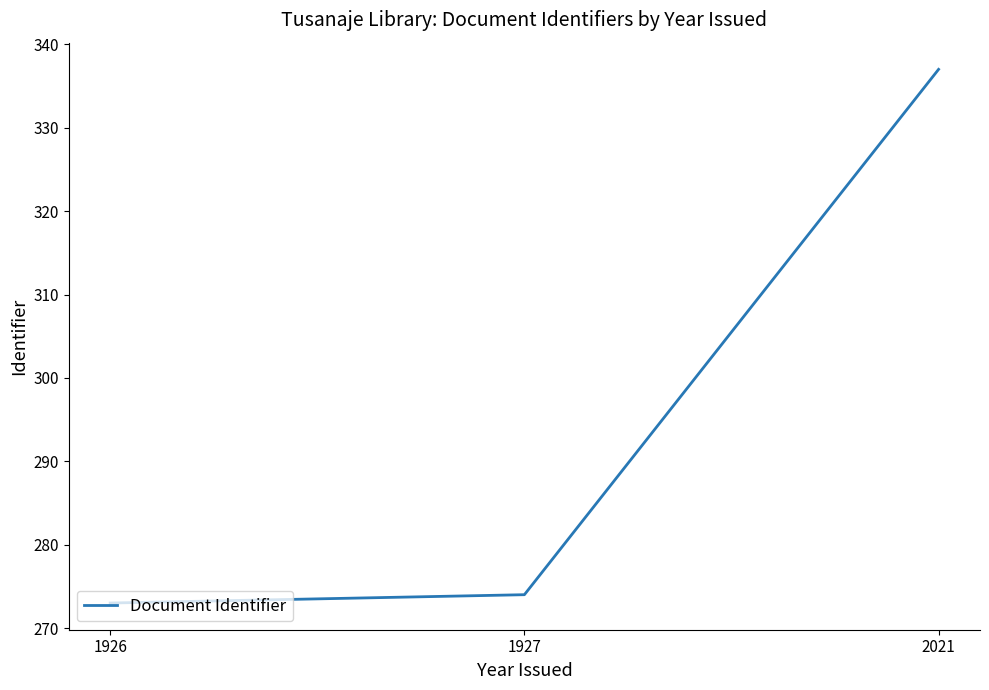

Which has a higher value, 1927 or 1926?

1927